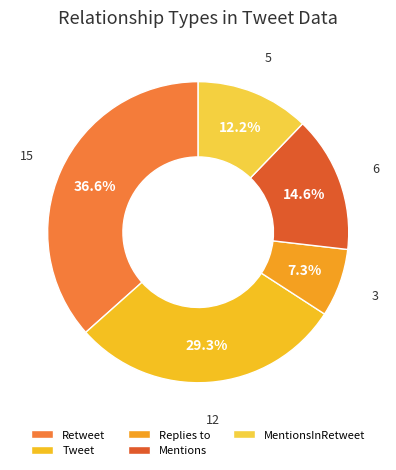

To the nearest percent, what is the average slice percentage?

20%